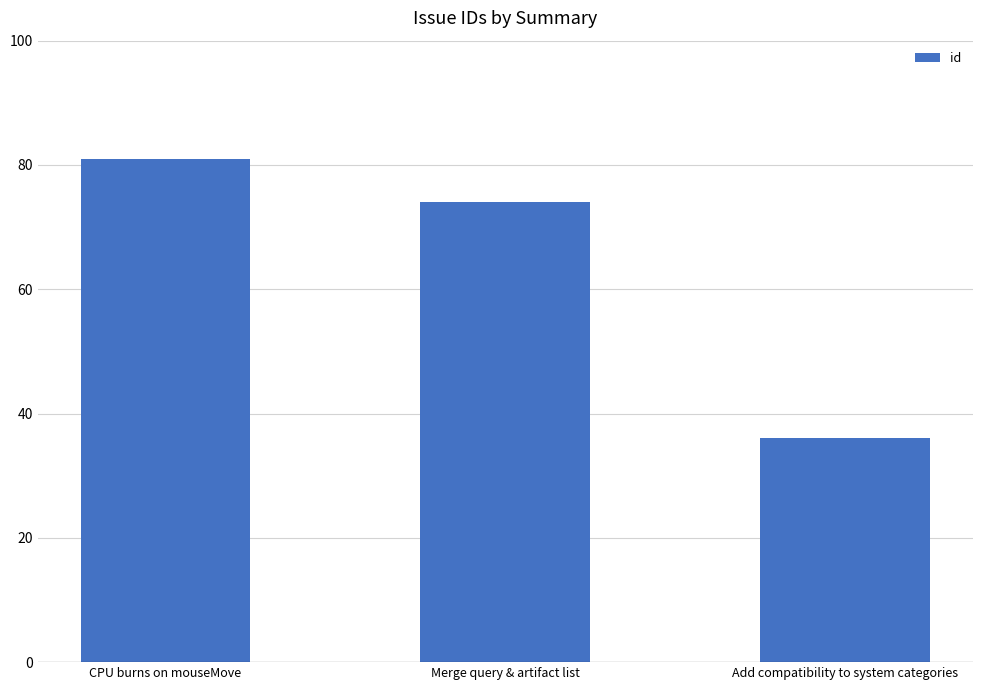

Which has a higher value, Add compatibility to system categories or CPU burns on mouseMove?

CPU burns on mouseMove